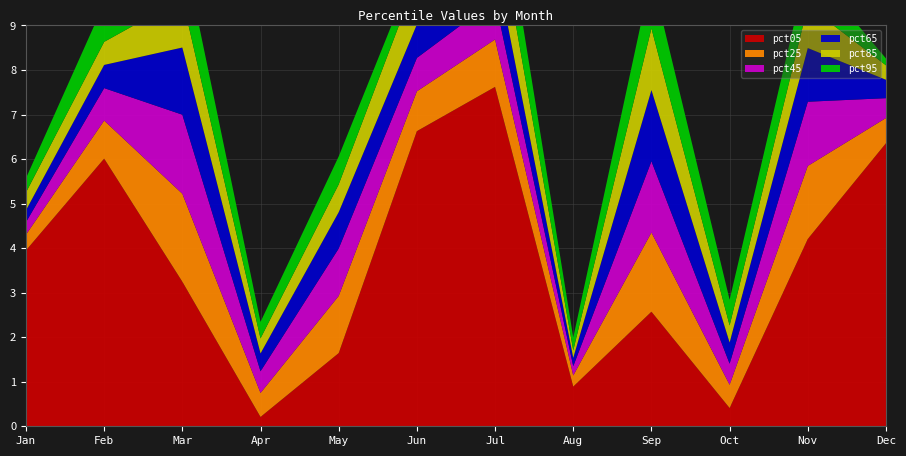

Reading left to right, what are all the values shown in this chart?

pct05: Jan=3.9	Feb=6.0	Mar=3.2	Apr=0.2	May=1.6	Jun=6.6	Jul=7.6	Aug=0.9	Sep=2.6	Oct=0.4	Nov=4.2	Dec=6.4
pct25: Jan=0.4	Feb=0.9	Mar=2.0	Apr=0.5	May=1.3	Jun=0.9	Jul=1.1	Aug=0.2	Sep=1.8	Oct=0.5	Nov=1.6	Dec=0.6
pct45: Jan=0.3	Feb=0.7	Mar=1.8	Apr=0.5	May=1.1	Jun=0.7	Jul=0.9	Aug=0.2	Sep=1.6	Oct=0.5	Nov=1.4	Dec=0.4
pct65: Jan=0.3	Feb=0.5	Mar=1.5	Apr=0.4	May=0.8	Jun=0.8	Jul=0.9	Aug=0.2	Sep=1.6	Oct=0.5	Nov=1.2	Dec=0.4
pct85: Jan=0.4	Feb=0.5	Mar=1.1	Apr=0.3	May=0.6	Jun=1.0	Jul=1.2	Aug=0.2	Sep=1.4	Oct=0.4	Nov=0.9	Dec=0.3
pct95: Jan=0.3	Feb=0.9	Mar=1.2	Apr=0.4	May=0.6	Jun=0.4	Jul=1.2	Aug=0.3	Sep=1.2	Oct=0.6	Nov=0.9	Dec=0.2